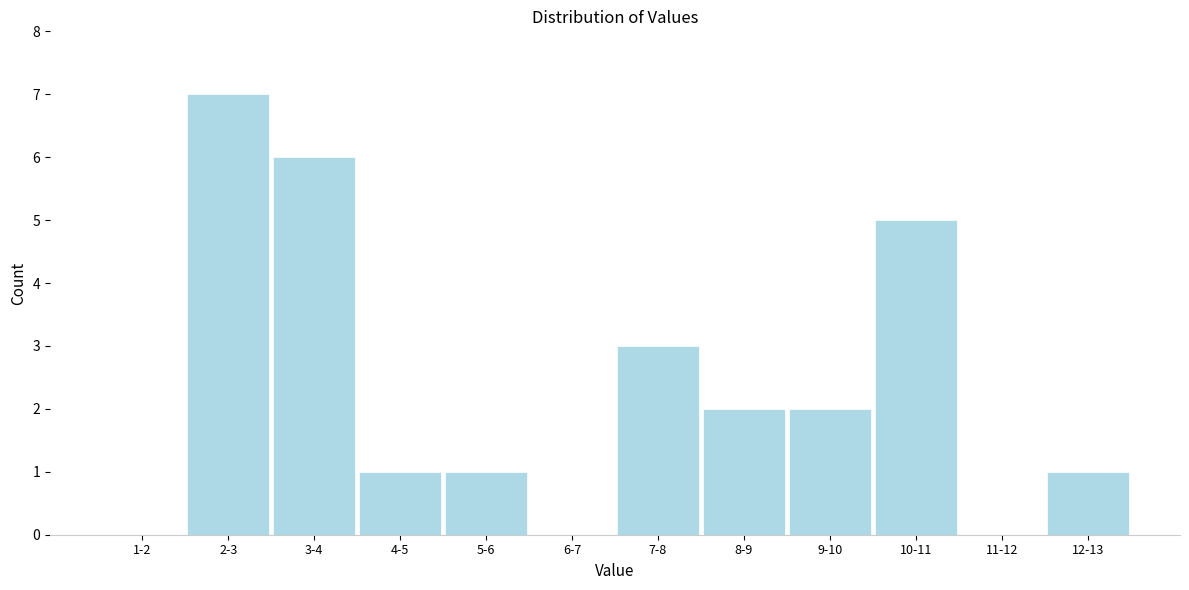

Reading left to right, transcribe all the data shown in this chart.

1-2=0	2-3=7	3-4=6	4-5=1	5-6=1	6-7=0	7-8=3	8-9=2	9-10=2	10-11=5	11-12=0	12-13=1